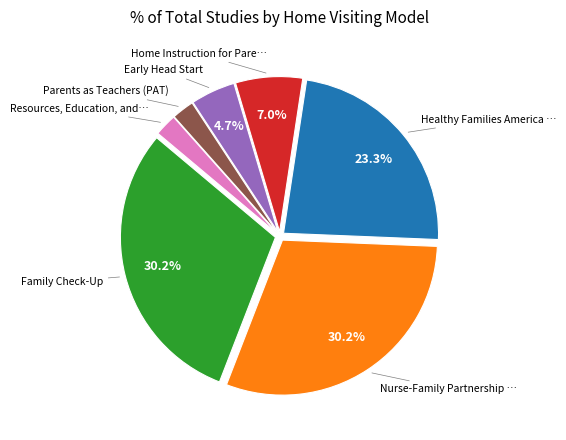

Is there any slice that represents more than half of the pie?

No